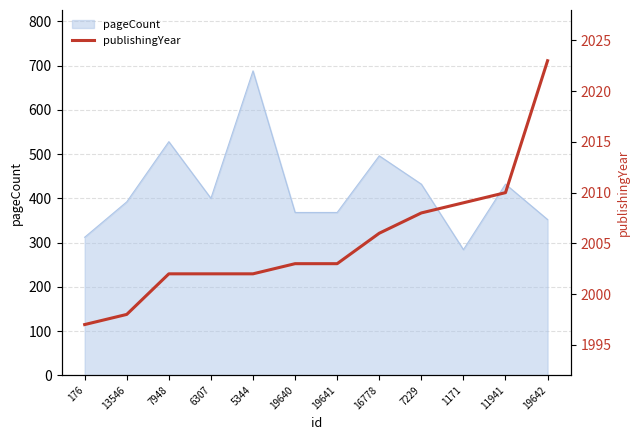

At which label does the data first exceed 2003?

16778